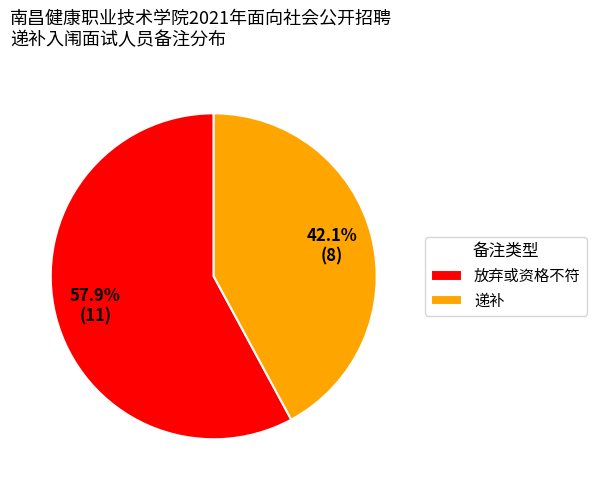

Combined, what portion of the pie is 递补 and 放弃或资格不符?

100.0%